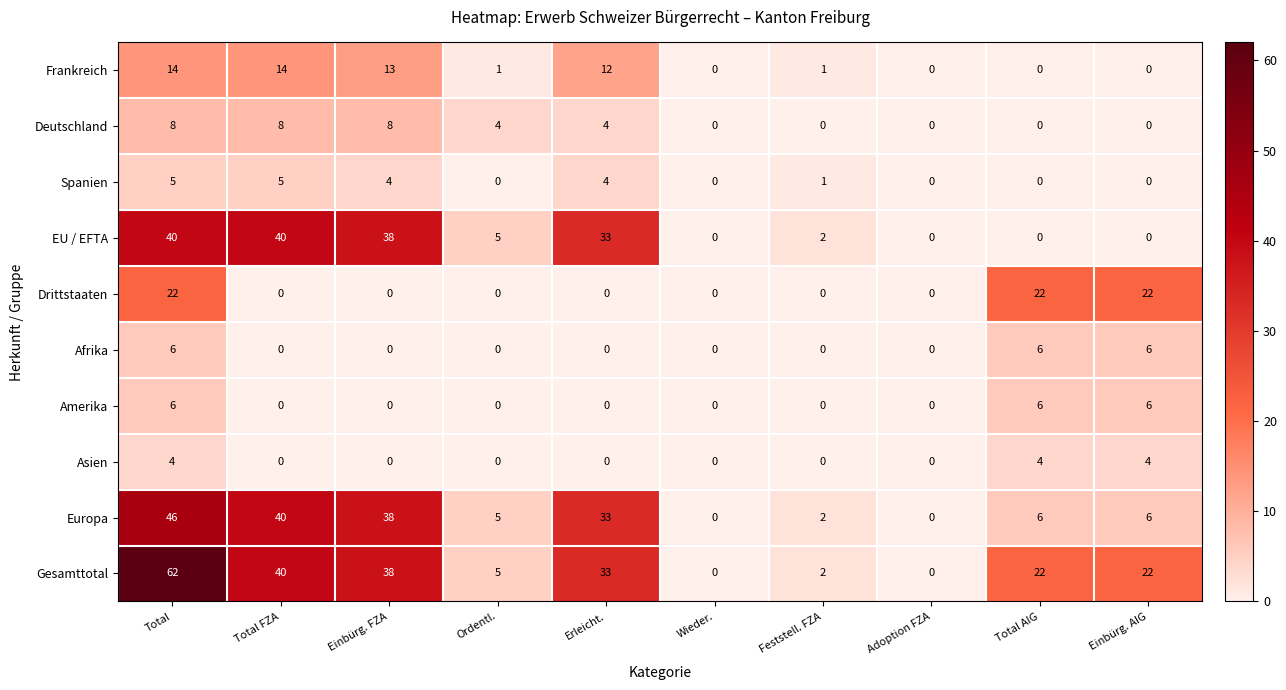

Which series has the largest range (max minus min)?

Gesamttotal